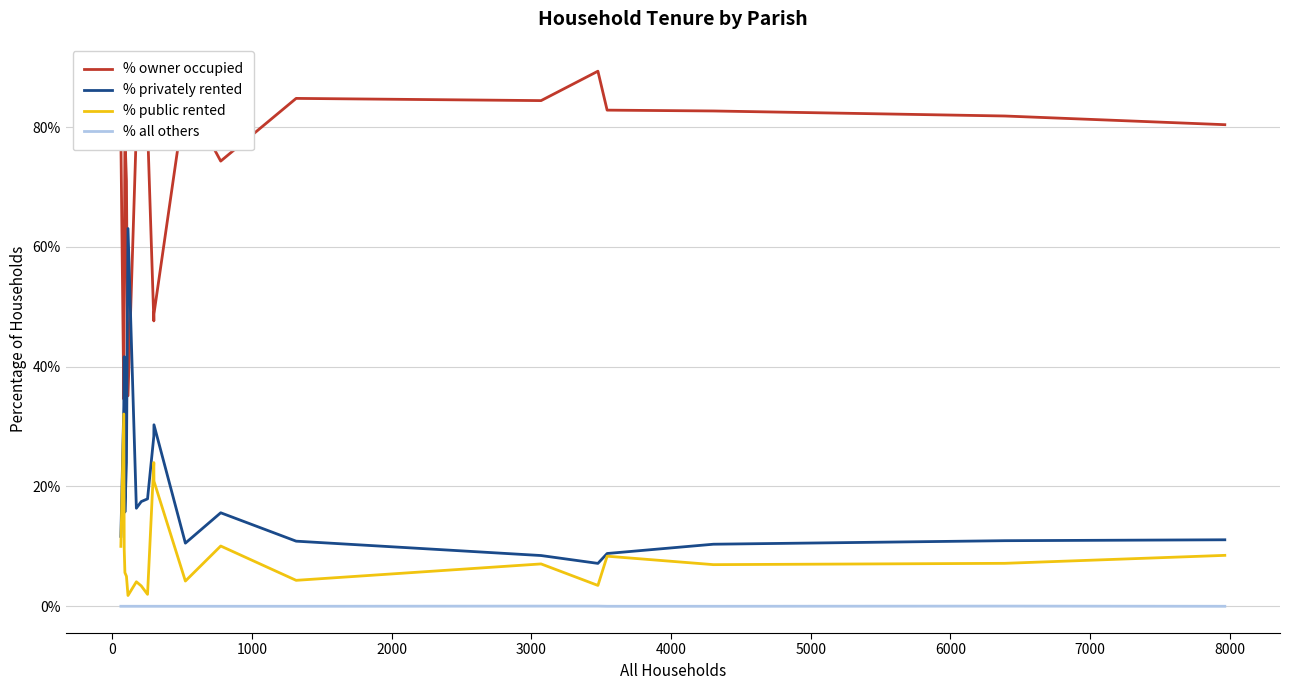

Rank the series by their maximum value, from highest to lowest.

% owner occupied, % privately rented, % public rented, % all others